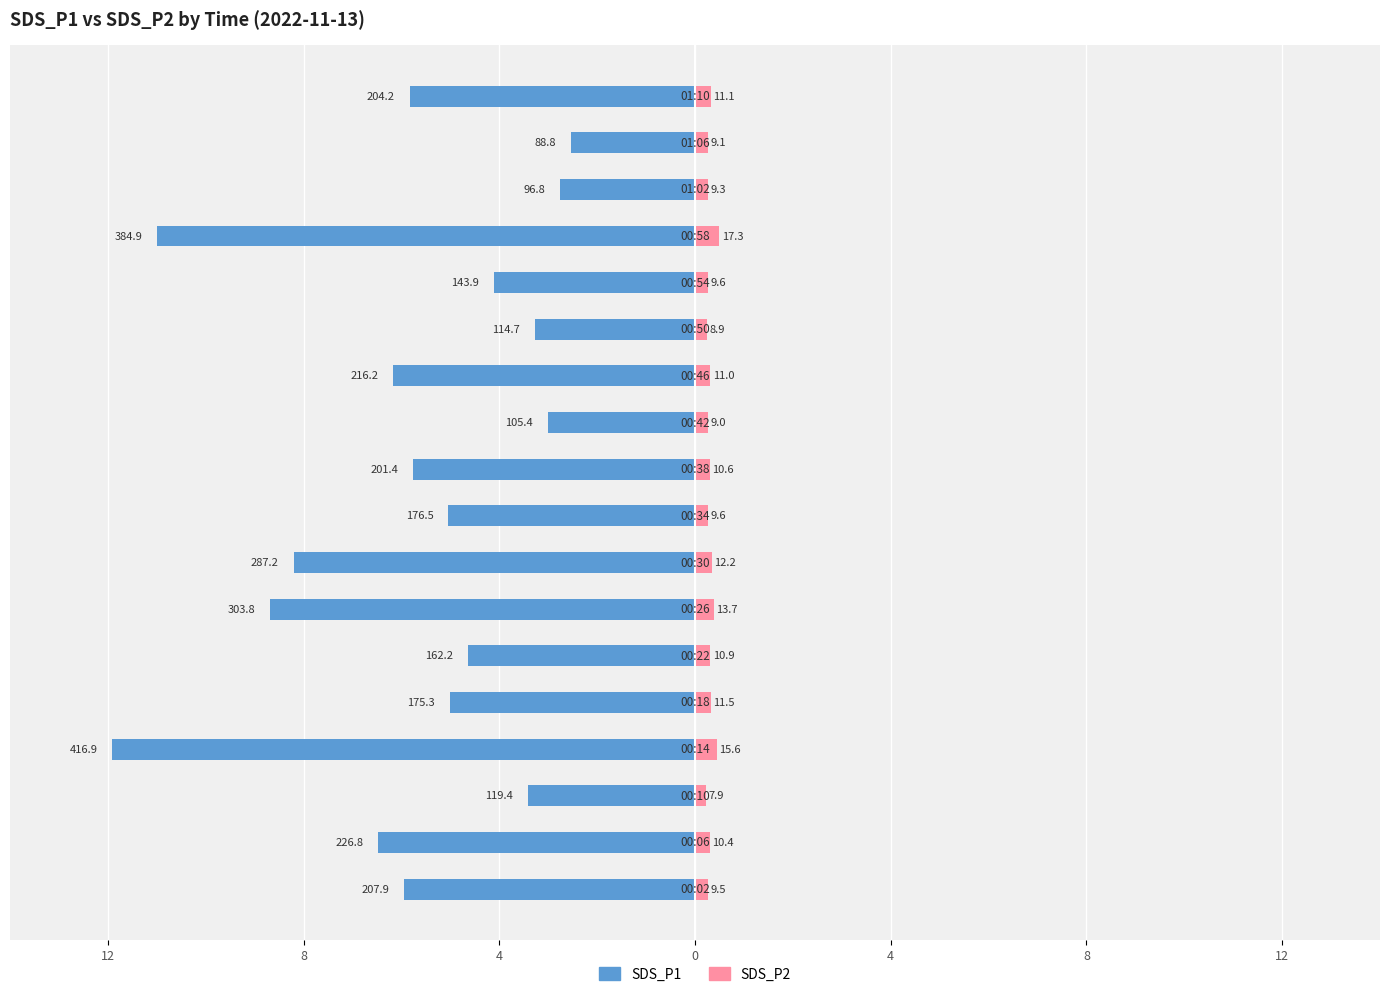

What is the sum of all SDS_P1 values?

-103.8